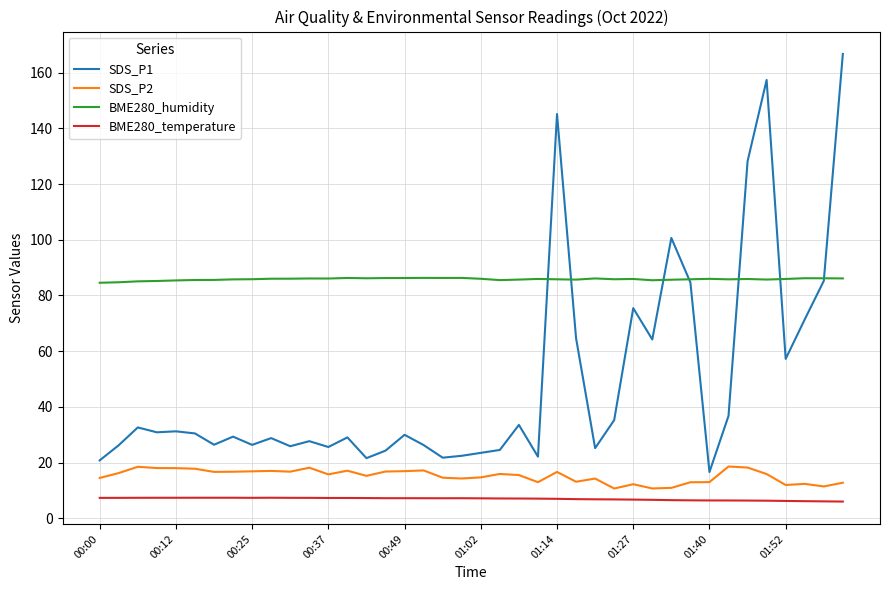

True or false: BME280_humidity and BME280_temperature intersect in this chart.

False